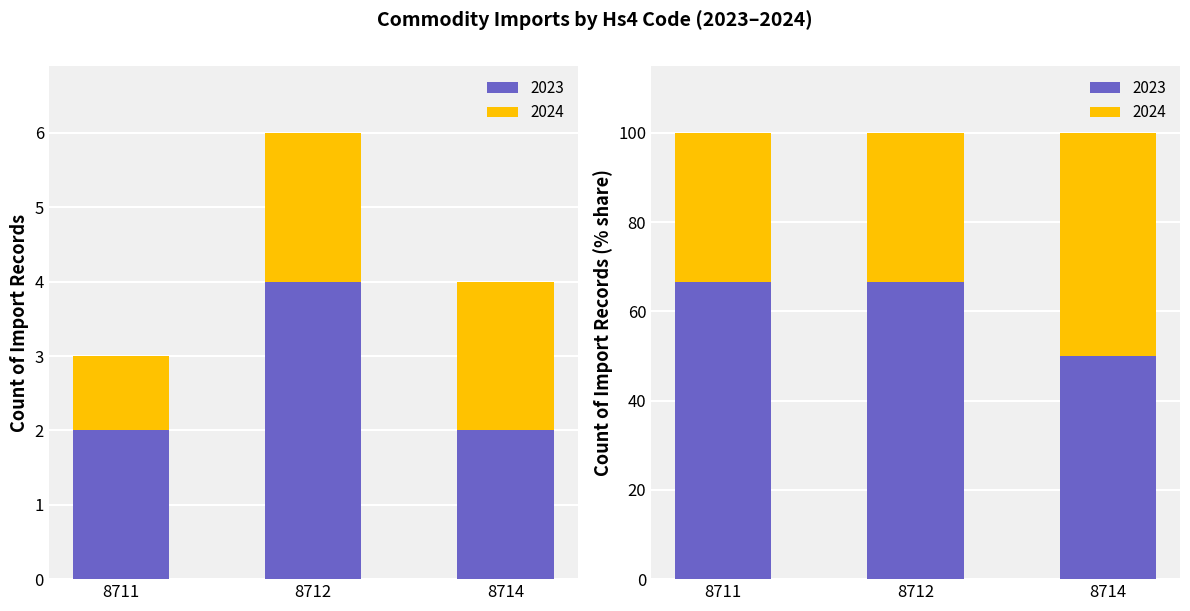

List the labels in order of value, smallest first.

8714, 8711, 8712